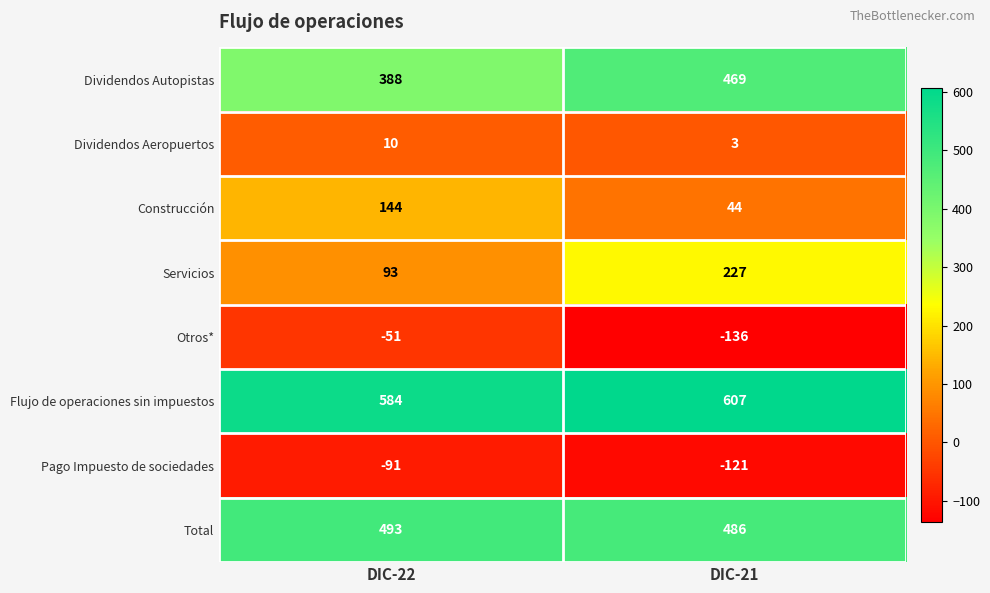

Rank the series by their maximum value, from lowest to highest.

Pago Impuesto de sociedades, Otros*, Dividendos Aeropuertos, Construcción, Servicios, Dividendos Autopistas, Total, Flujo de operaciones sin impuestos